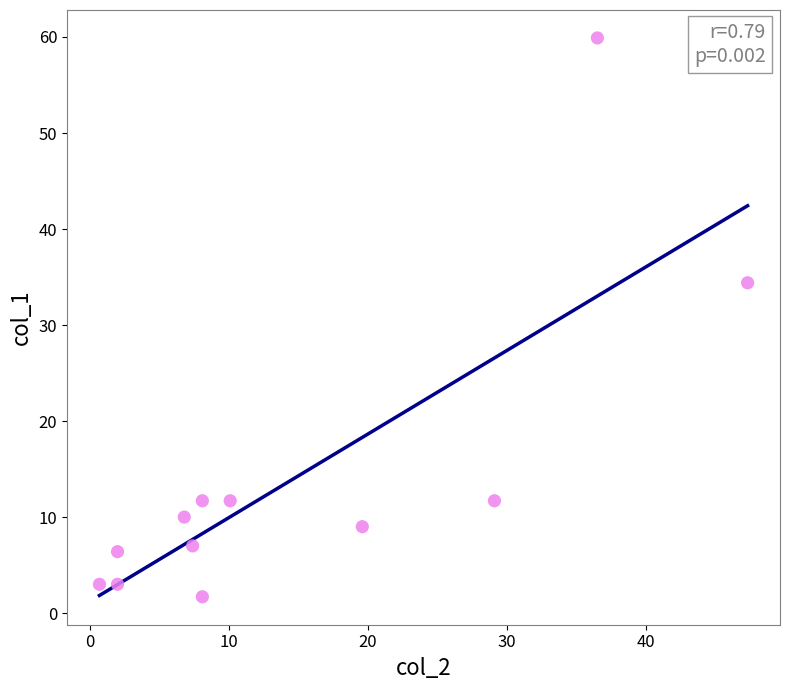

What is the average Y value?

14.1